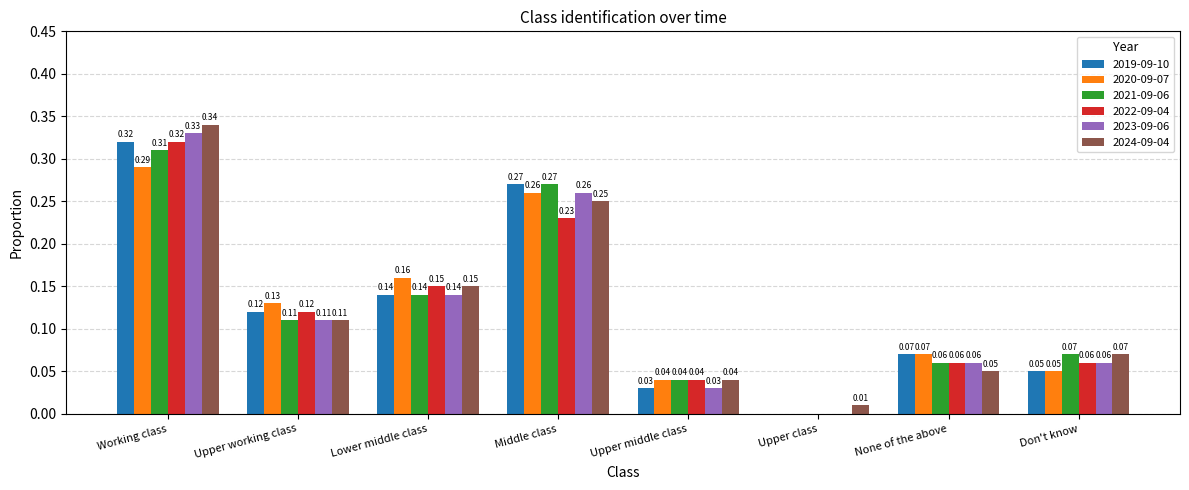

Is the value of 2024-09-04 at Lower middle class greater than the value of 2019-09-10 at Lower middle class?

Yes